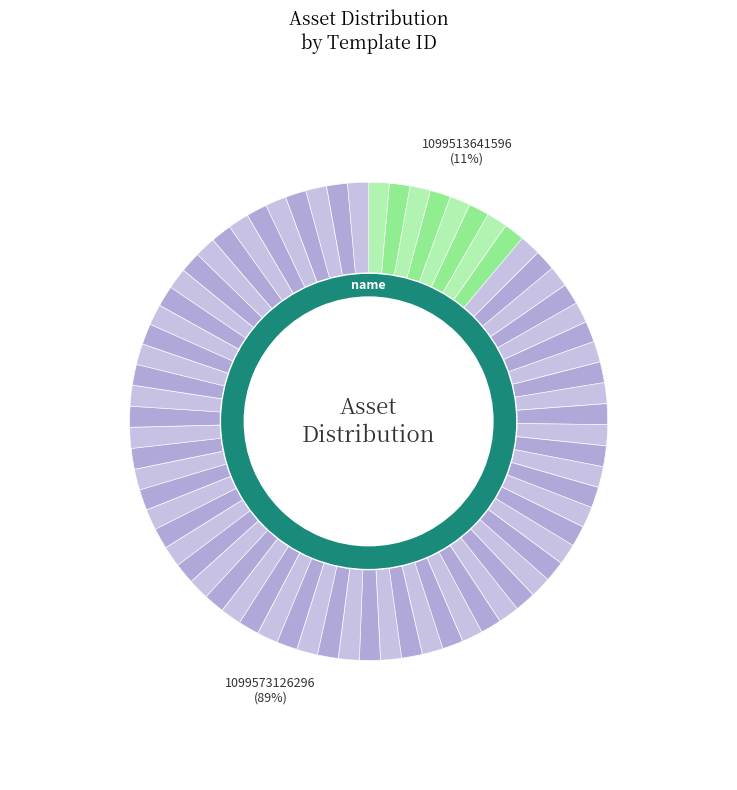

Does 1099513641596 account for over 50% of the chart?

No